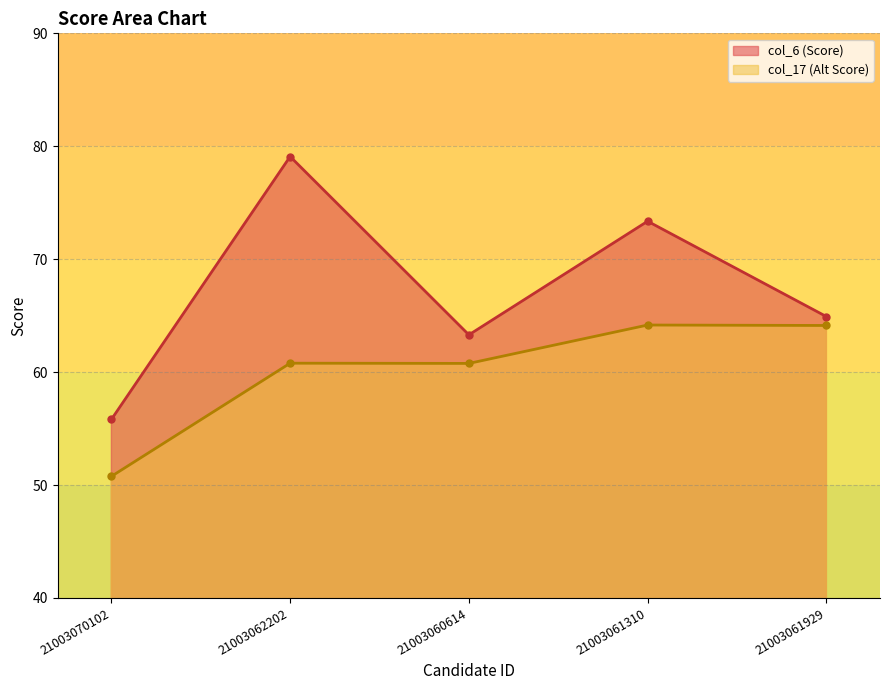

Reading left to right, extract all data points from this chart.

col_6 (Score): 55.8	79.1	63.3	73.4	64.9
col_17 (Alt Score): 50.8	60.8	60.8	64.2	64.1